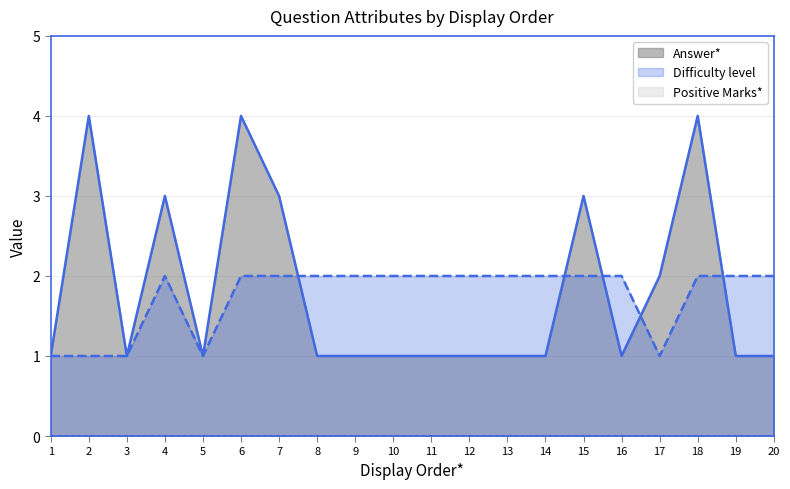

Which category has the highest value across all series?

2